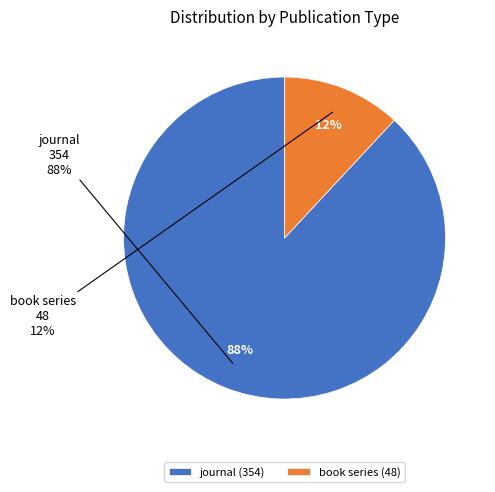

Count the number of slices in the pie.

2